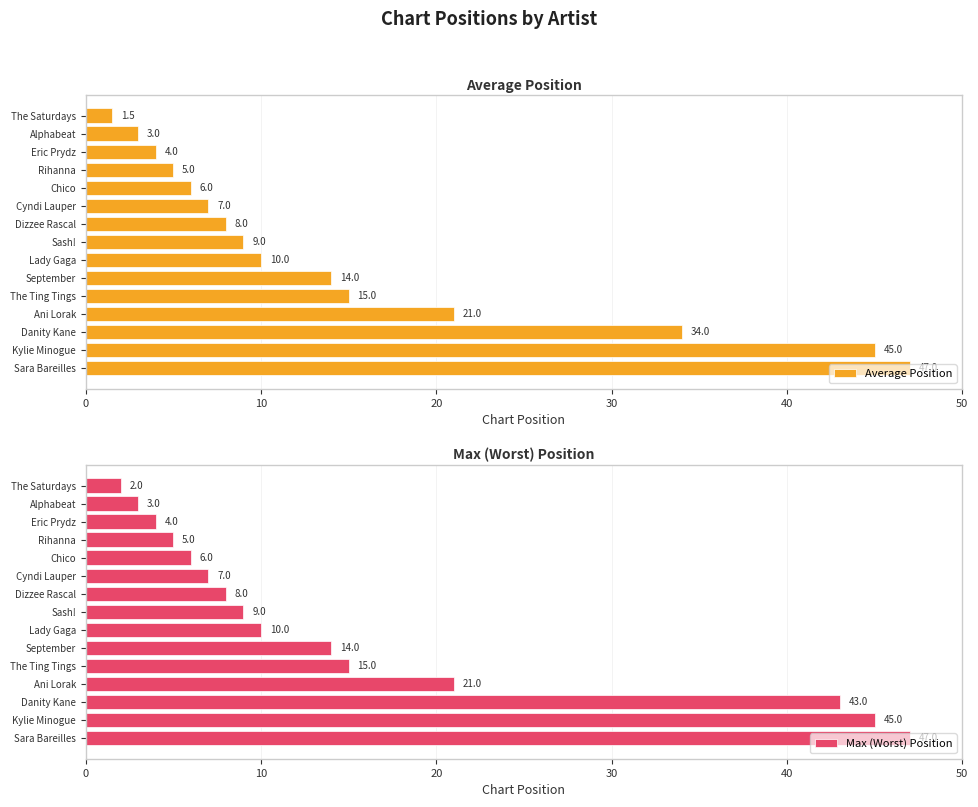

What is the minimum value for Max (Worst) Position?

2